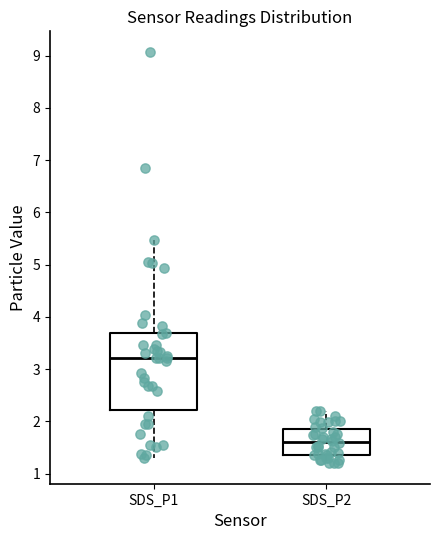

Which box is the tallest, from its lower edge to its upper edge?

SDS_P1